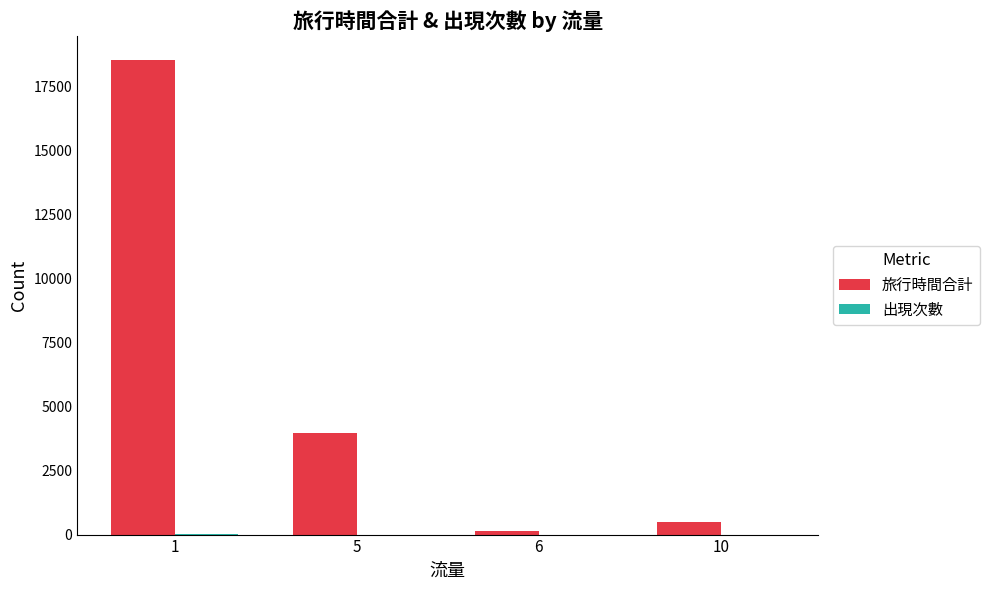

Which series has the largest total across all categories?

旅行時間合計